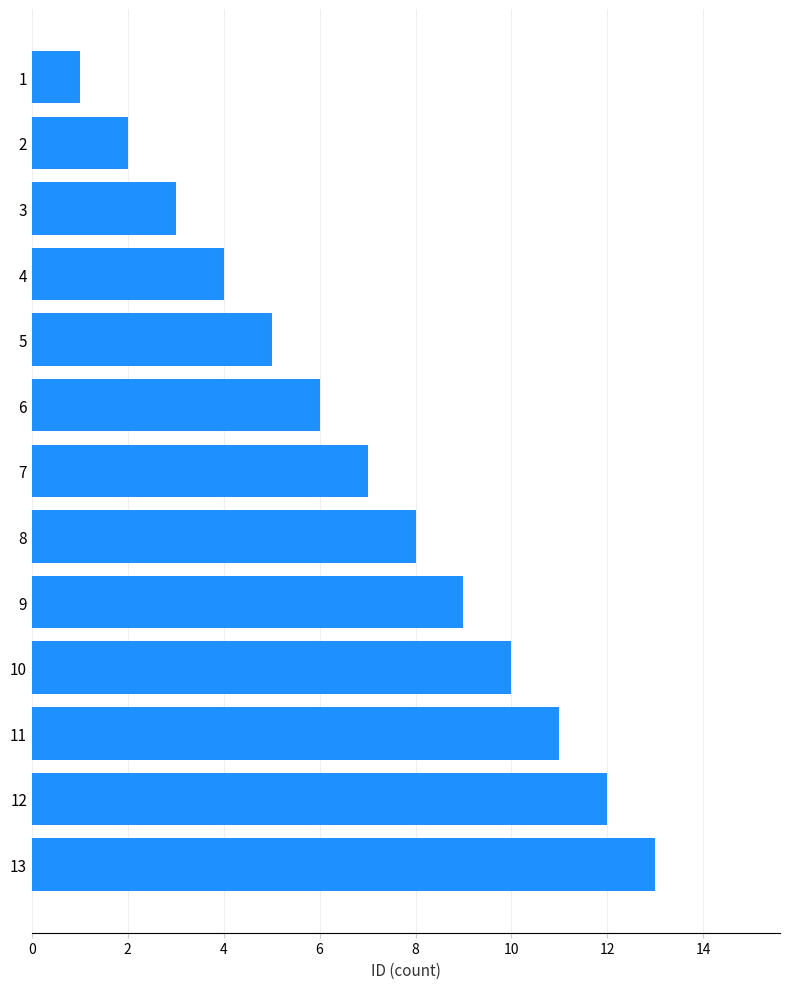

What is the sum of all values?

91